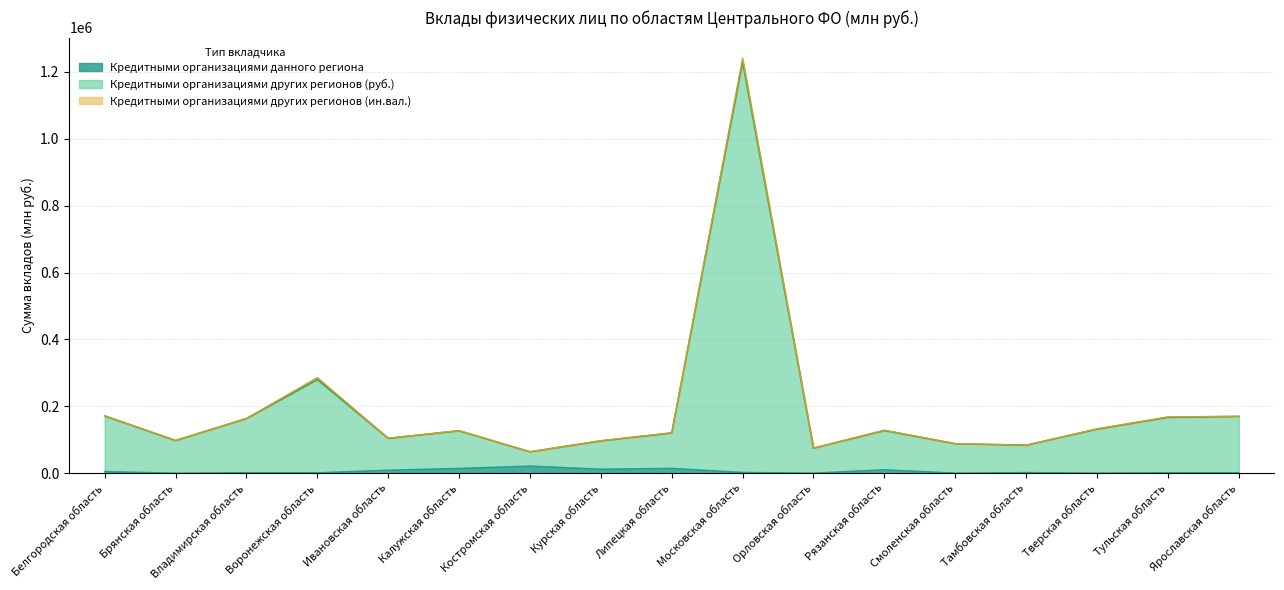

True or false: Кредитными организациями данного региона and Кредитными организациями других регионов (руб.) cross at least once.

False